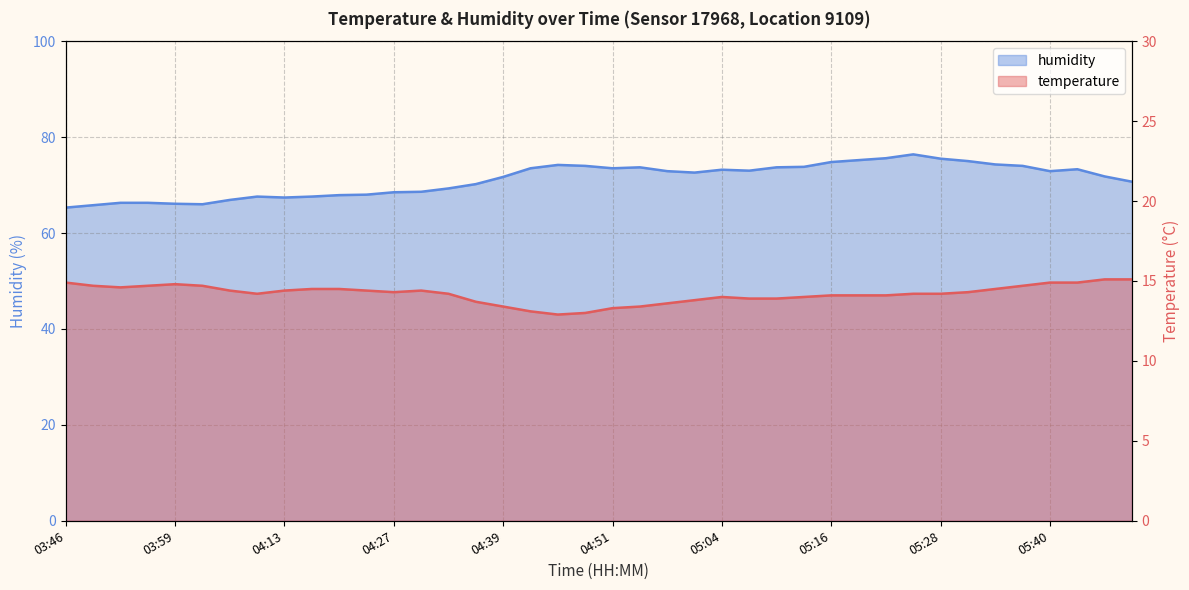

Which category has the highest value in the temperature series?

05:46